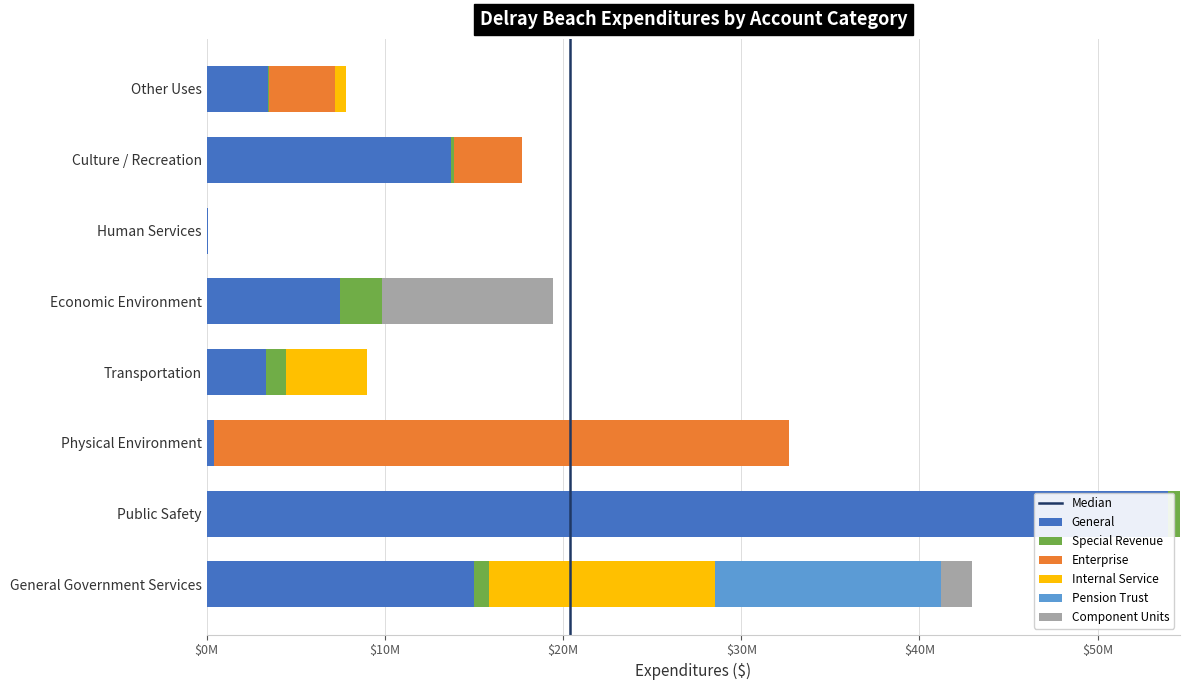

At which category does the chart reach its minimum across all series?

Culture / Recreation